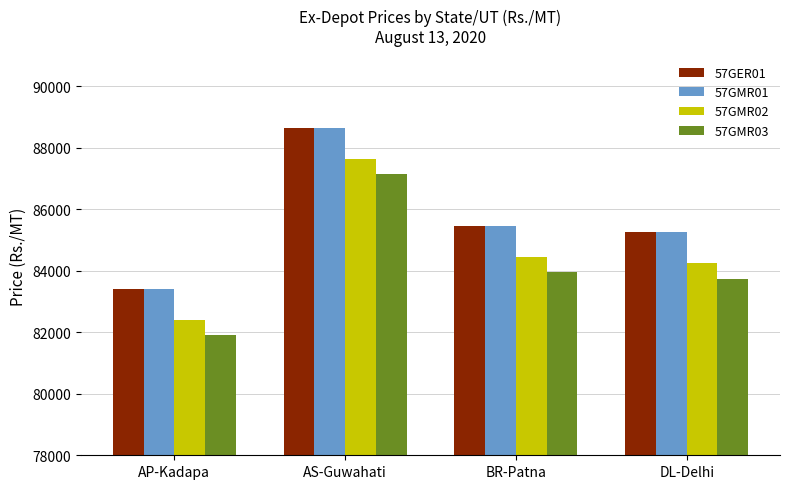

Reading left to right, extract all data points from this chart.

57GER01: AP-Kadapa=83410	AS-Guwahati=88650	BR-Patna=85460	DL-Delhi=85250
57GMR01: AP-Kadapa=83410	AS-Guwahati=88650	BR-Patna=85460	DL-Delhi=85250
57GMR02: AP-Kadapa=82410	AS-Guwahati=87650	BR-Patna=84460	DL-Delhi=84250
57GMR03: AP-Kadapa=81910	AS-Guwahati=87150	BR-Patna=83960	DL-Delhi=83750